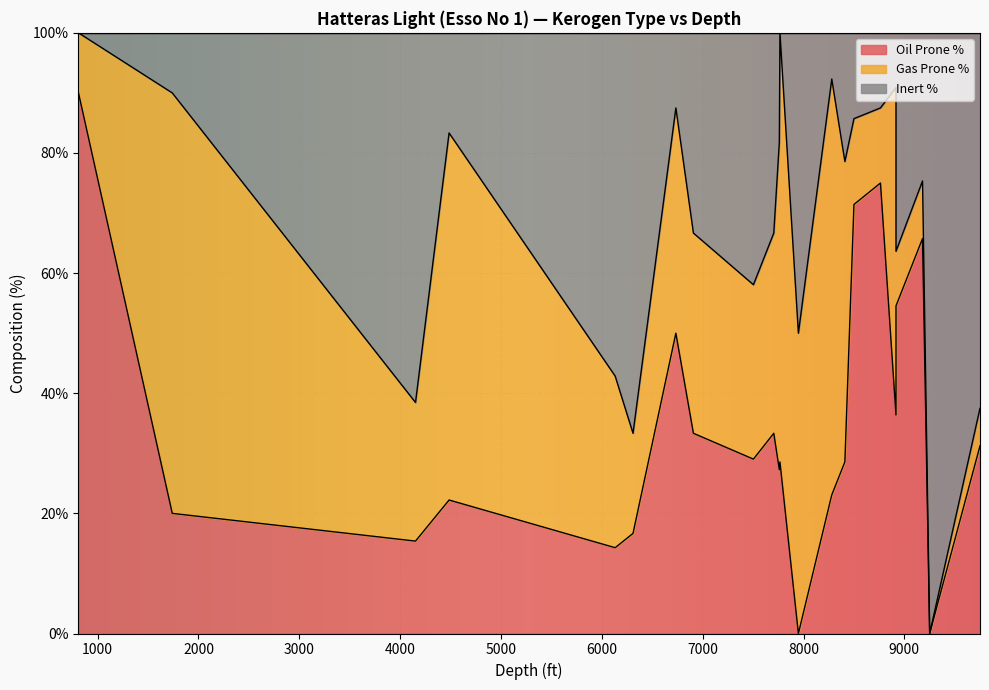

Rank the categories by Oil Prone % value from highest to lowest.

810, 8763, 8500, 9180, 8917, 6734, 8917, 6908, 7705, 7705, 9750, 7503, 7766, 8410, 7760, 8280, 4485, 1740, 6309, 4152, 6132, 7949, 9251